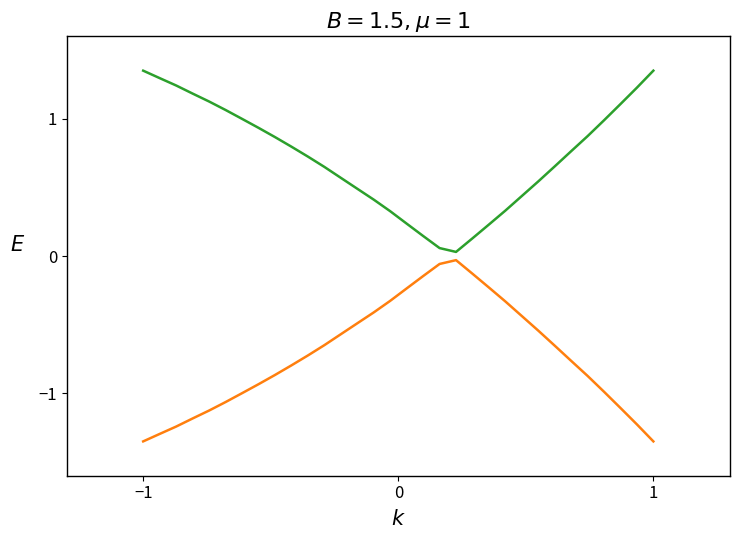

The value of Positive band at 4 is 1.5. True or false?

False